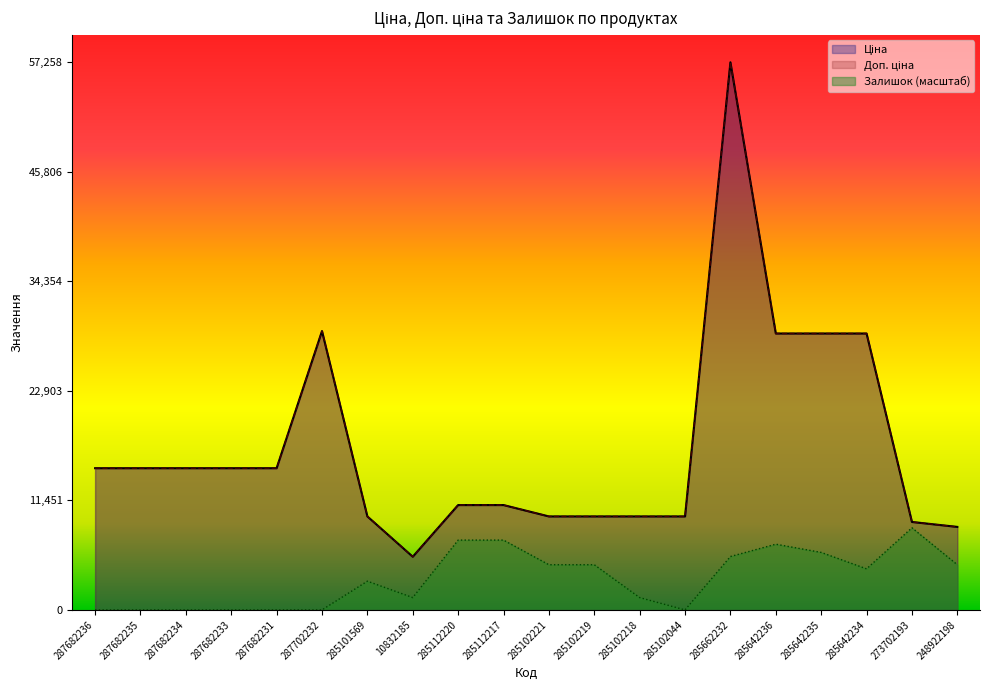

In Залишок, how many points are lower than both neighbors (excluding endpoints)?

3